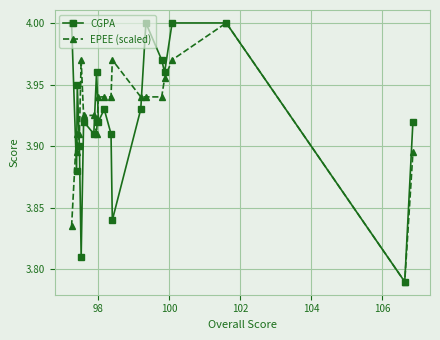

True or false: EPEE (scaled) has more than 0 points higher than both neighbors.

True